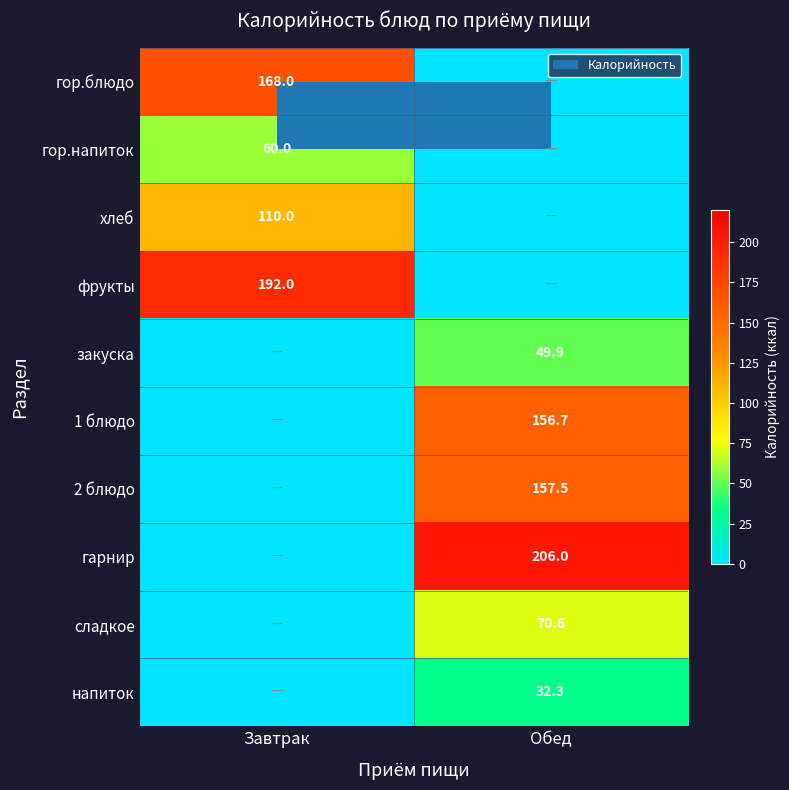

The гор.напиток series shows 38.1 at Завтрак. True or false?

False